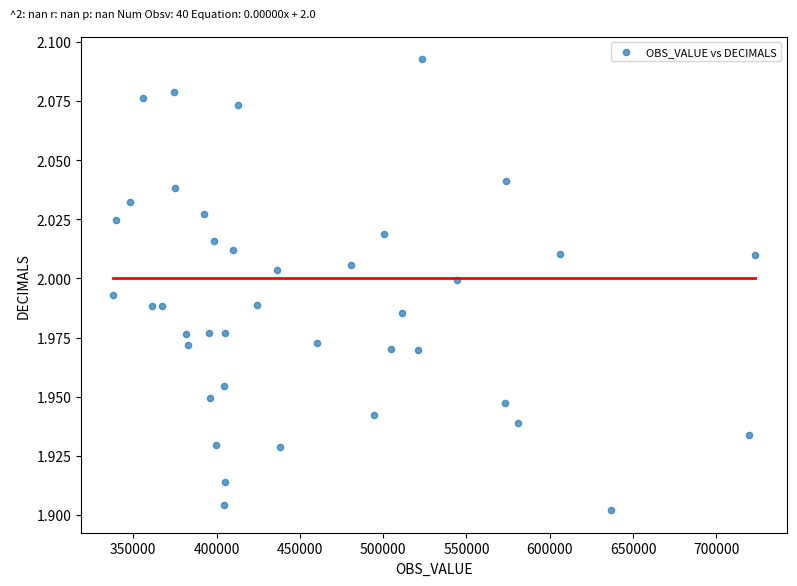

What is the range of X values (max minus min)?

385162.0